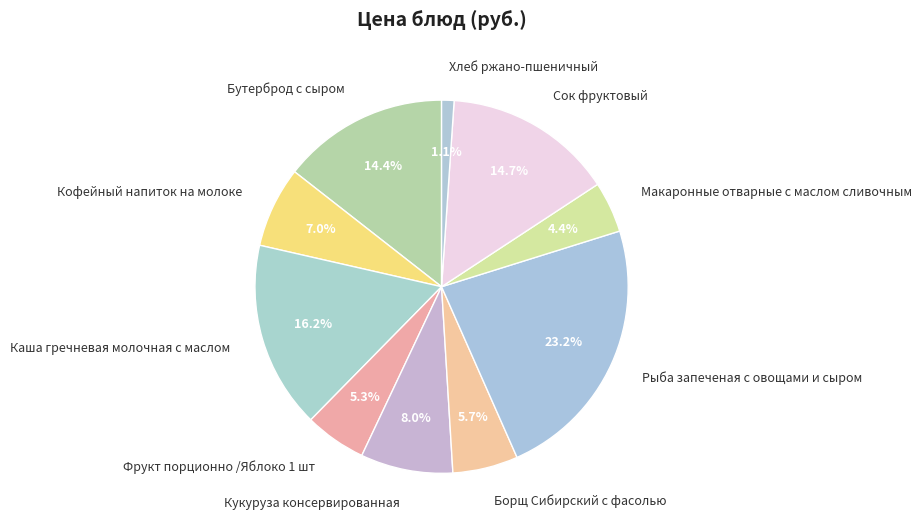

Is there any slice that represents more than half of the pie?

No